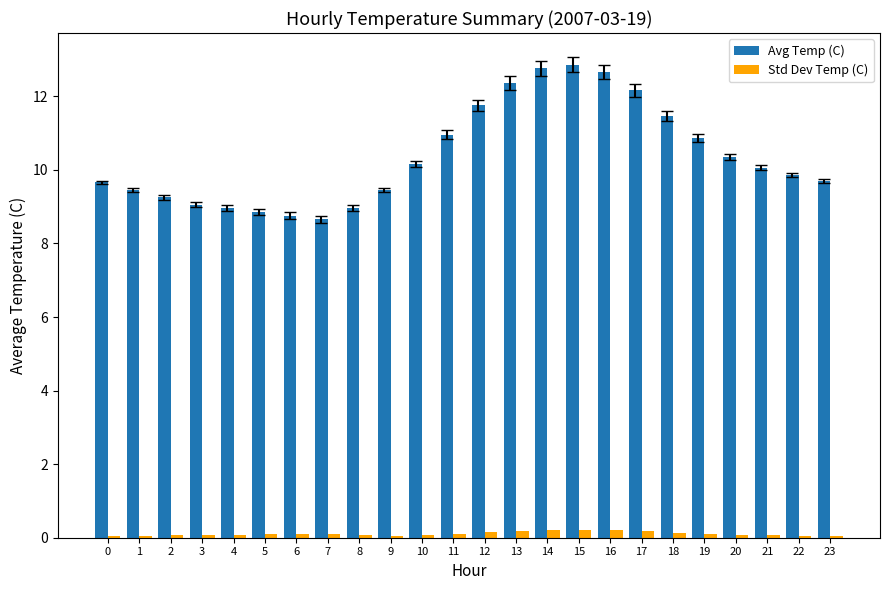

Does the chart contain stacked bars?

No